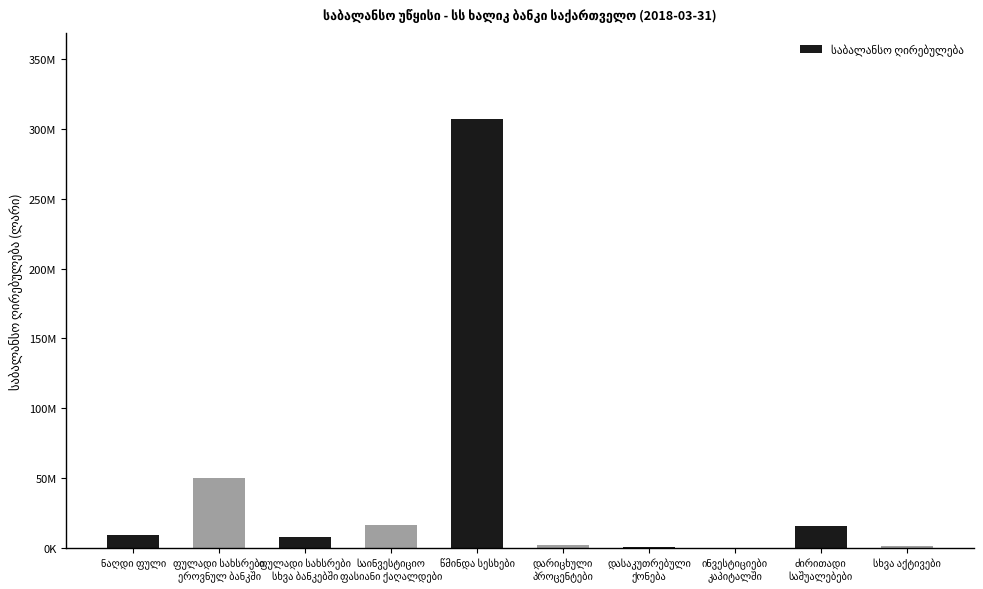

What is the maximum value shown in the chart?

307057712